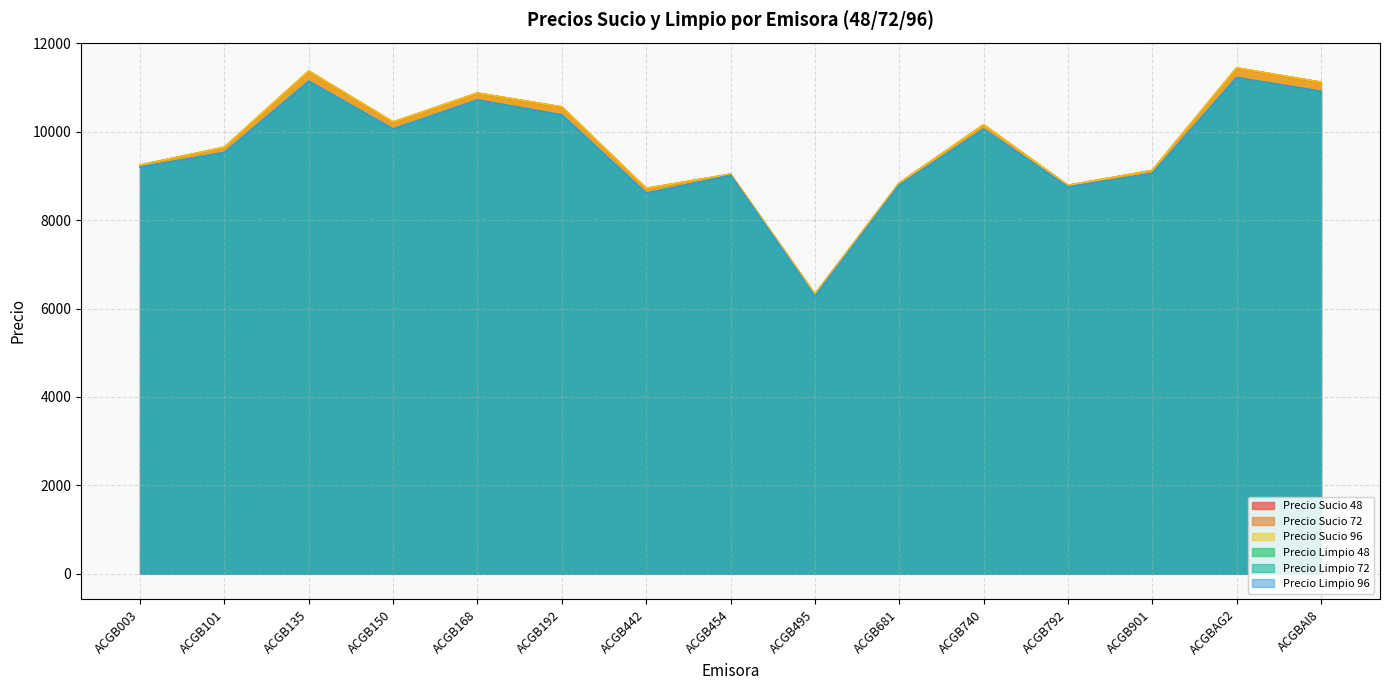

What is the sum of all Precio Sucio 72 values?

145450.4